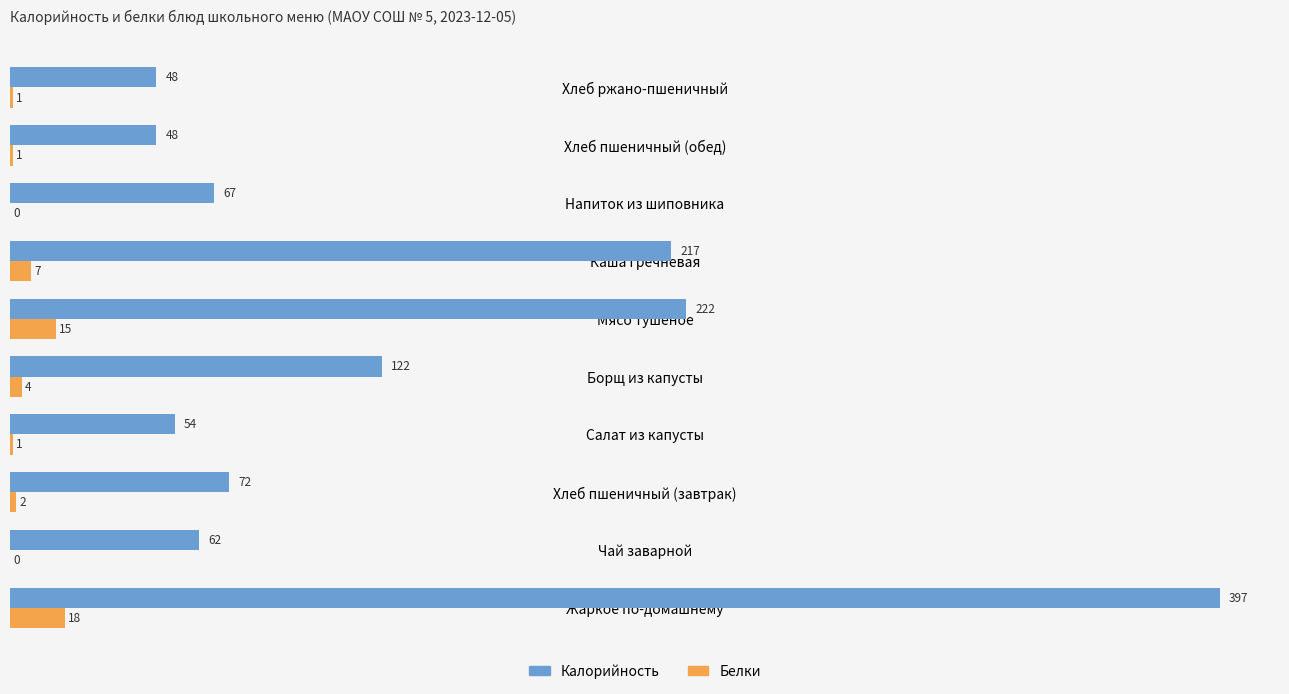

What is the sum of the Белки values at Каша гречневая and Борщ из капусты?

11